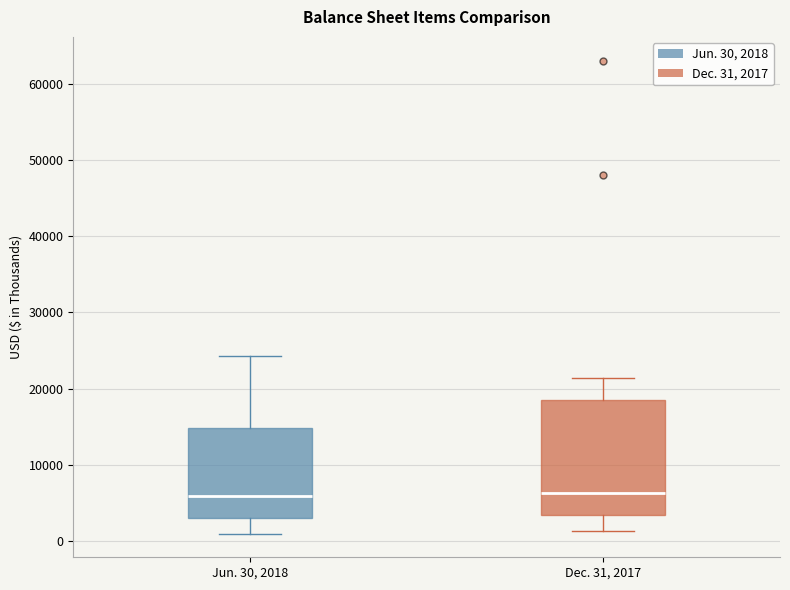

Reading left to right, transcribe this box plot: for each box, give where its median line is, the range the box spans, and where its two whiskers end, as read against the y-axis. The values are not printed on the chart, so give them approximately, as read against the axis.

Jun. 30, 2018: median 6000, box 3000 to 15000, whiskers 1000 to 24000
Dec. 31, 2017: median 6000, box 3000 to 19000, whiskers 1000 to 21000